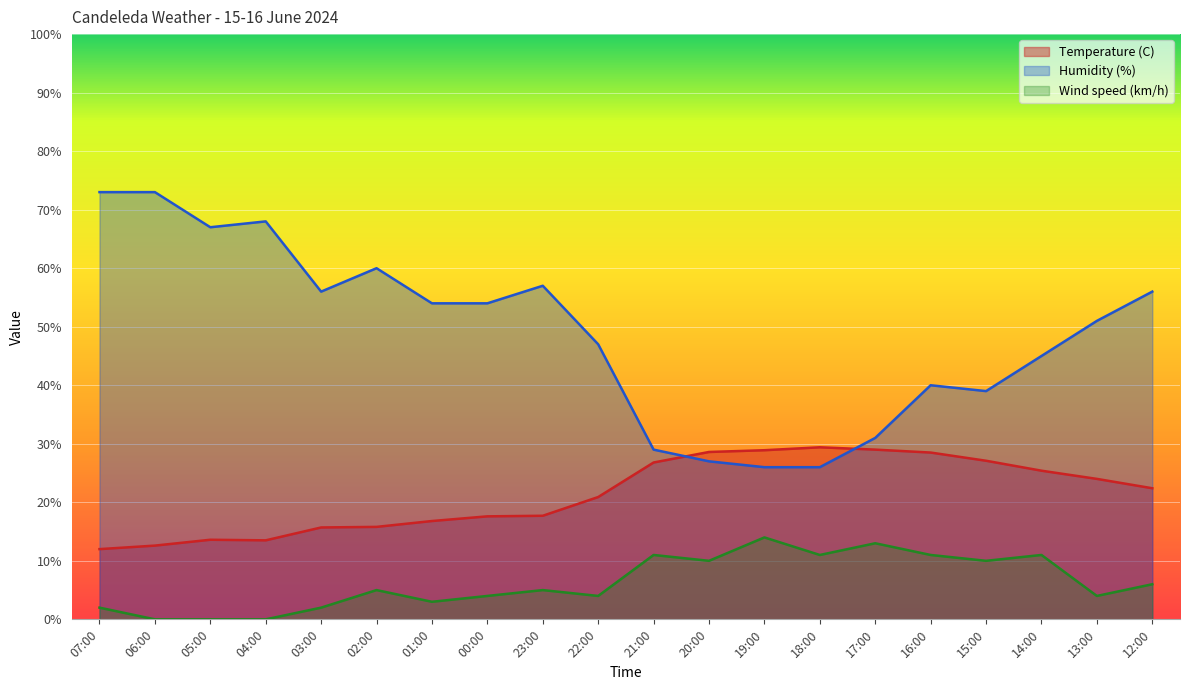

True or false: Humidity (%) has a value of 40.0 at 16:00.

True